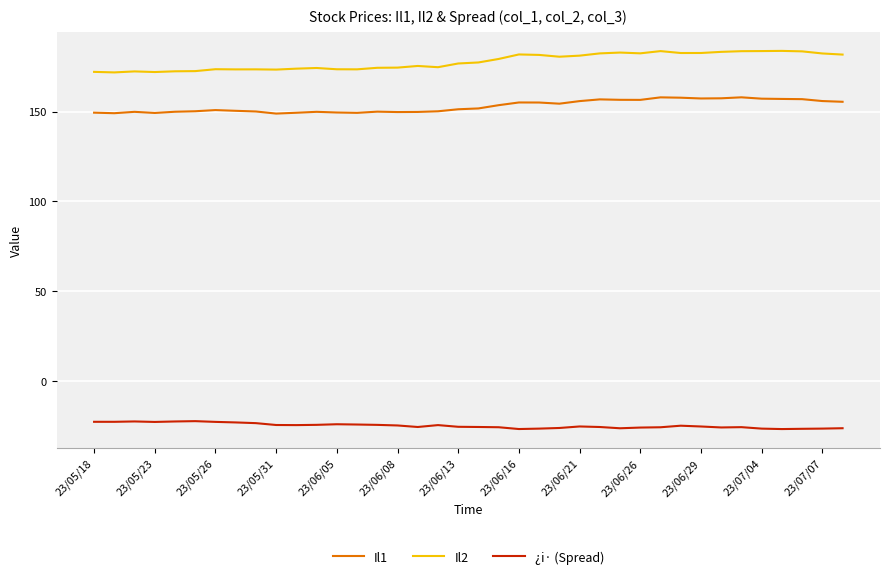

True or false: Il1 and Il2 cross at least once.

False